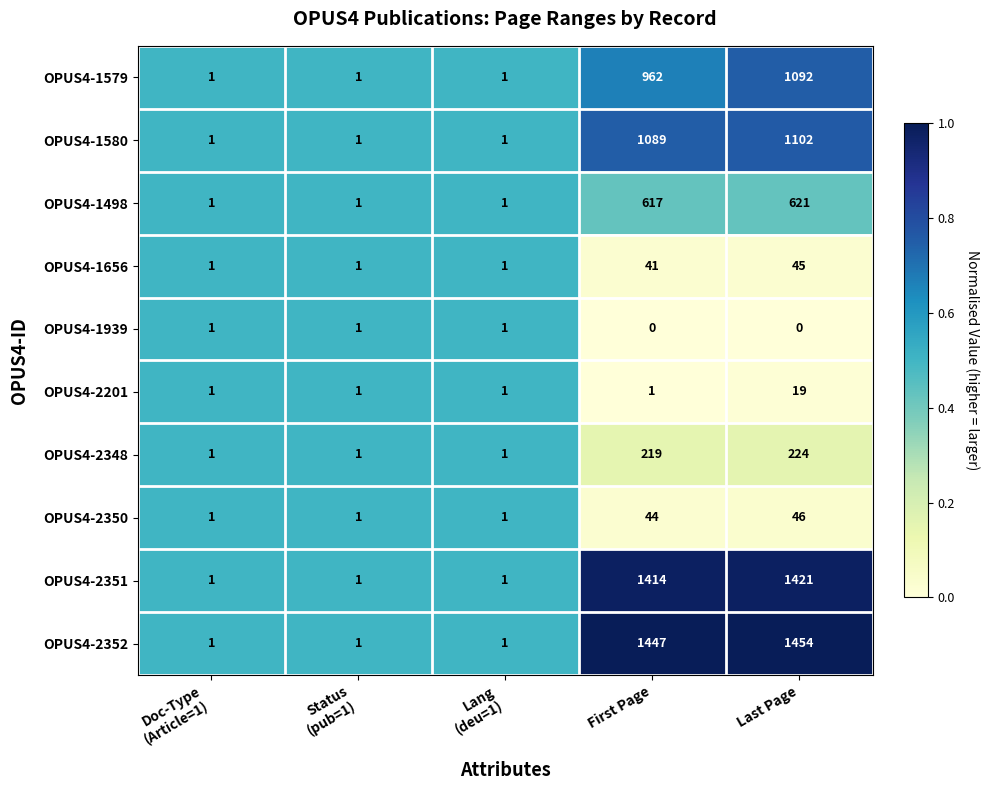

True or false: OPUS4-1498 has a value of 621 at Last Page.

True